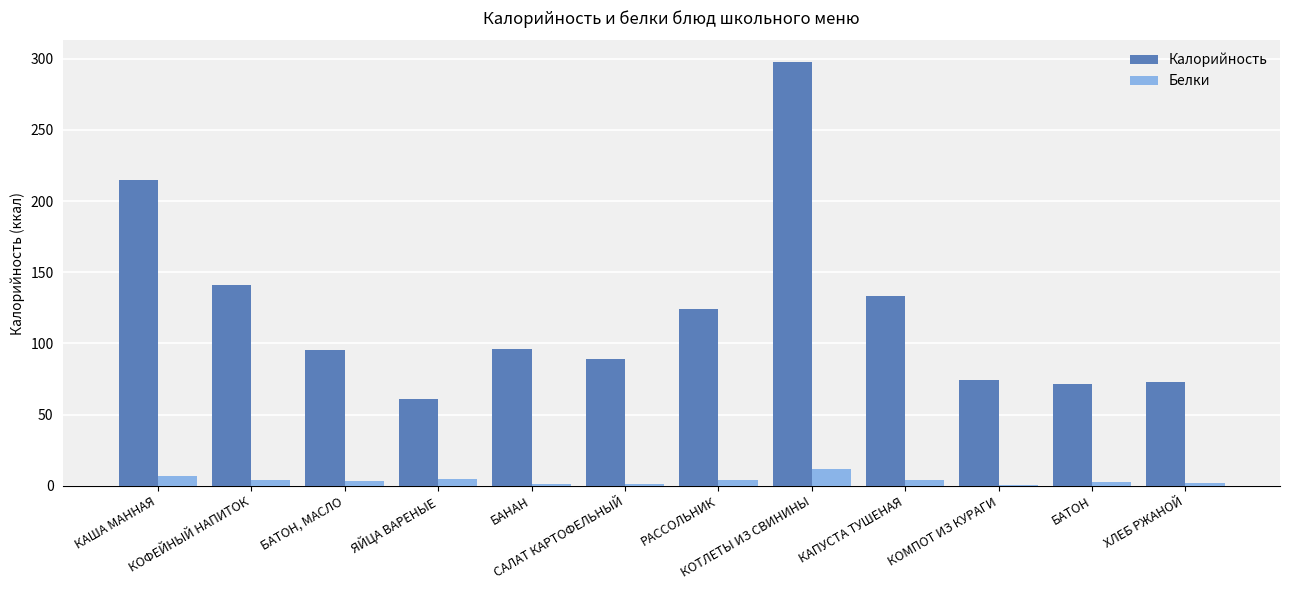

What are all the series names shown in the legend?

Калорийность, Белки